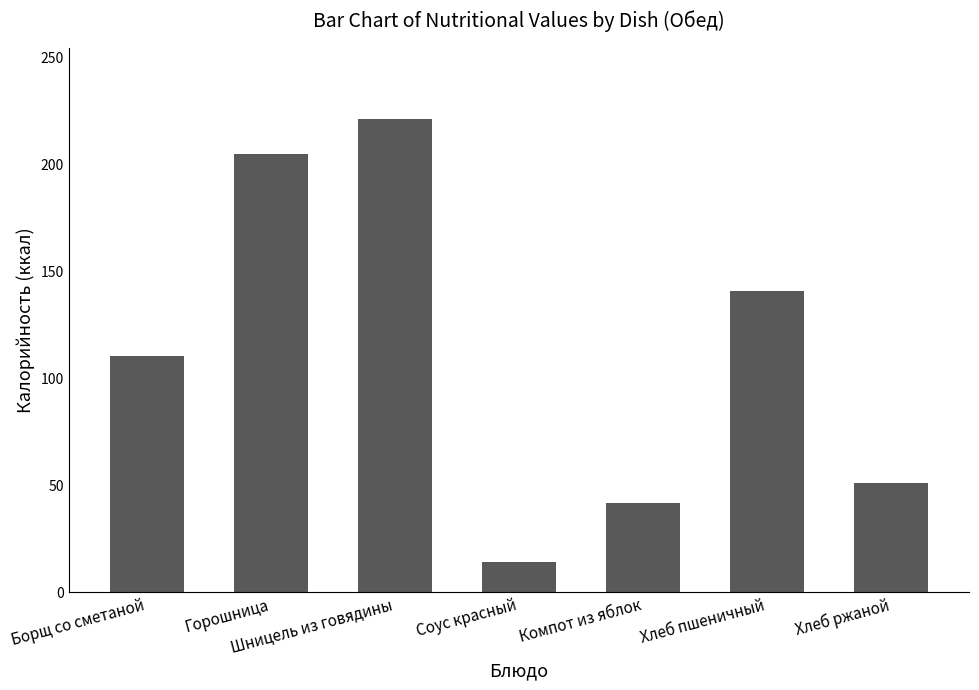

List the labels in order of value, smallest first.

Соус красный, Компот из яблок, Хлеб ржаной, Борщ со сметаной, Хлеб пшеничный, Горошница, Шницель из говядины